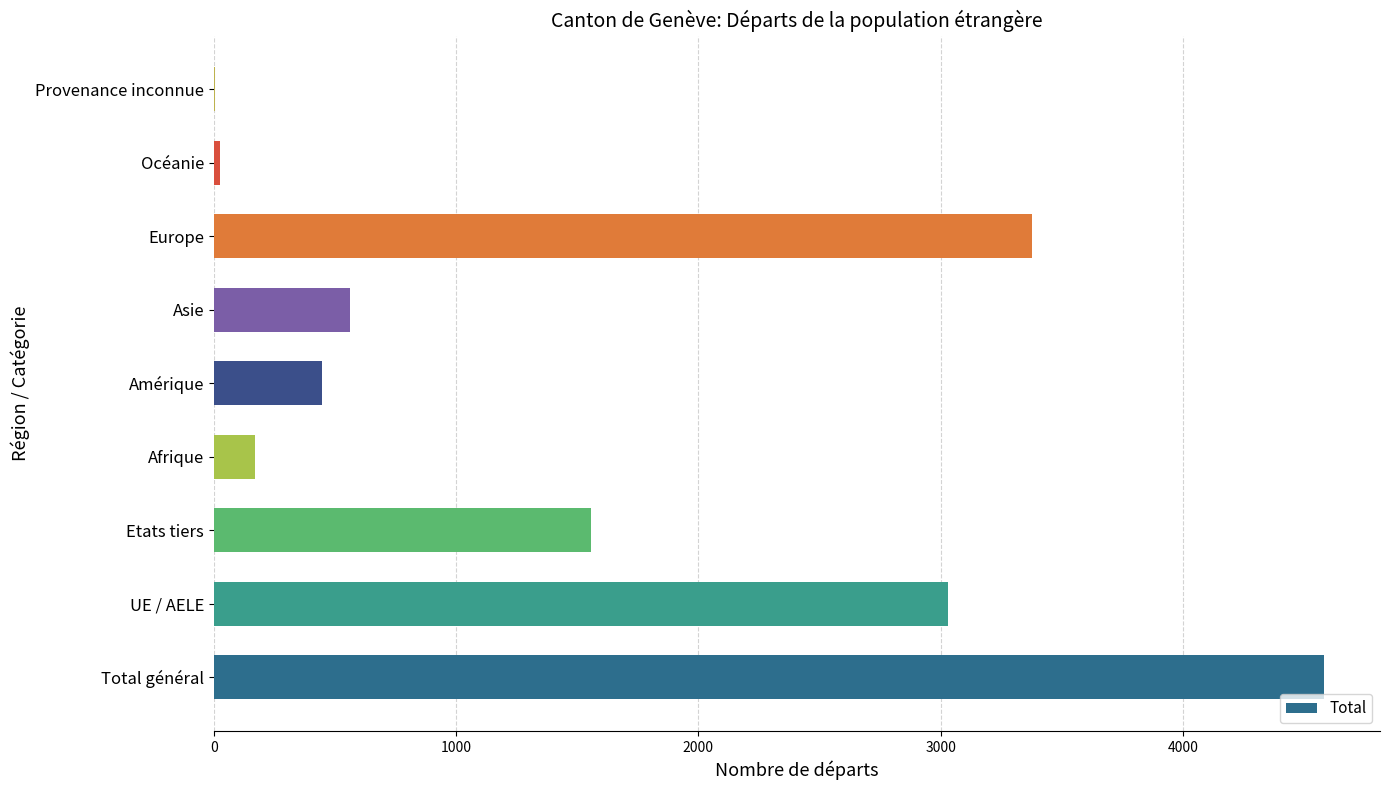

What is the sum of the values at Etats tiers and UE / AELE?

4585